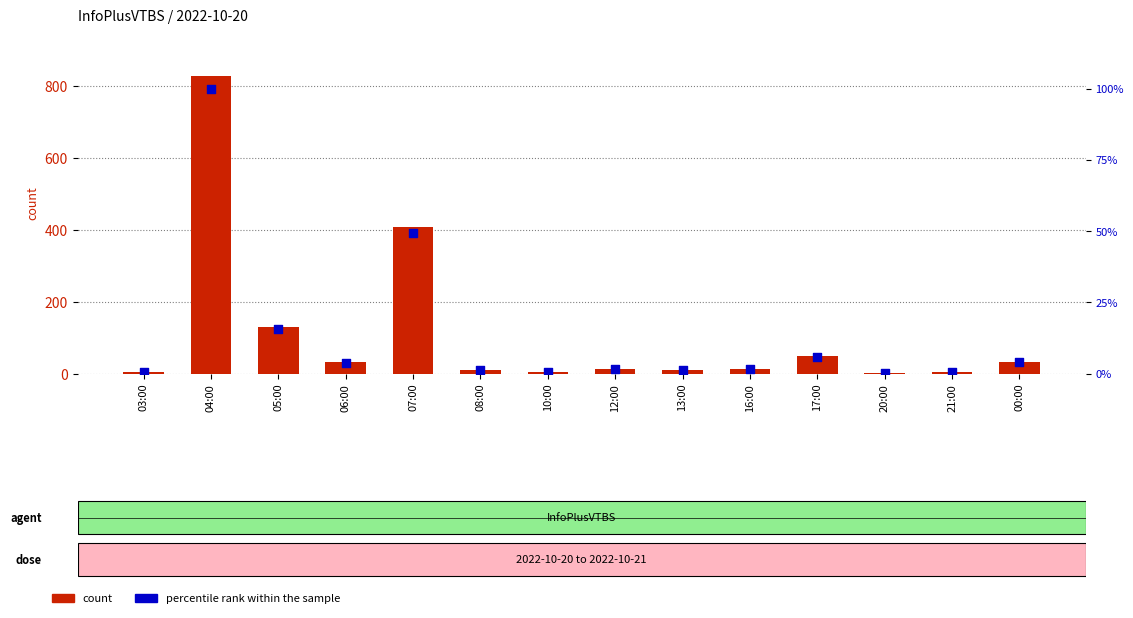

At how many categories does at least one series exceed 459?

1